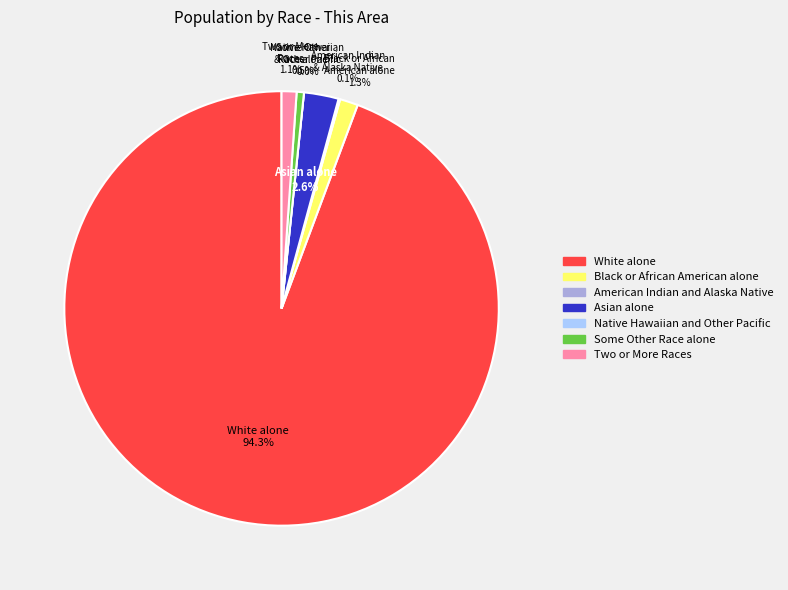

To the nearest percent, what percentage of the pie is White alone?

94%